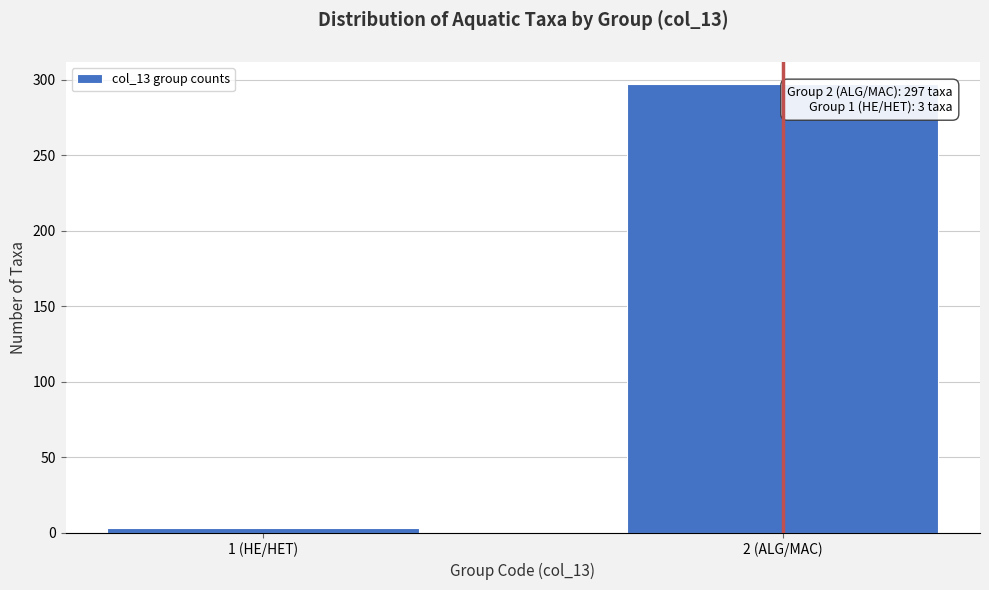

Reading left to right, transcribe all the data shown in this chart.

1 (HE/HET)=3	2 (ALG/MAC)=297